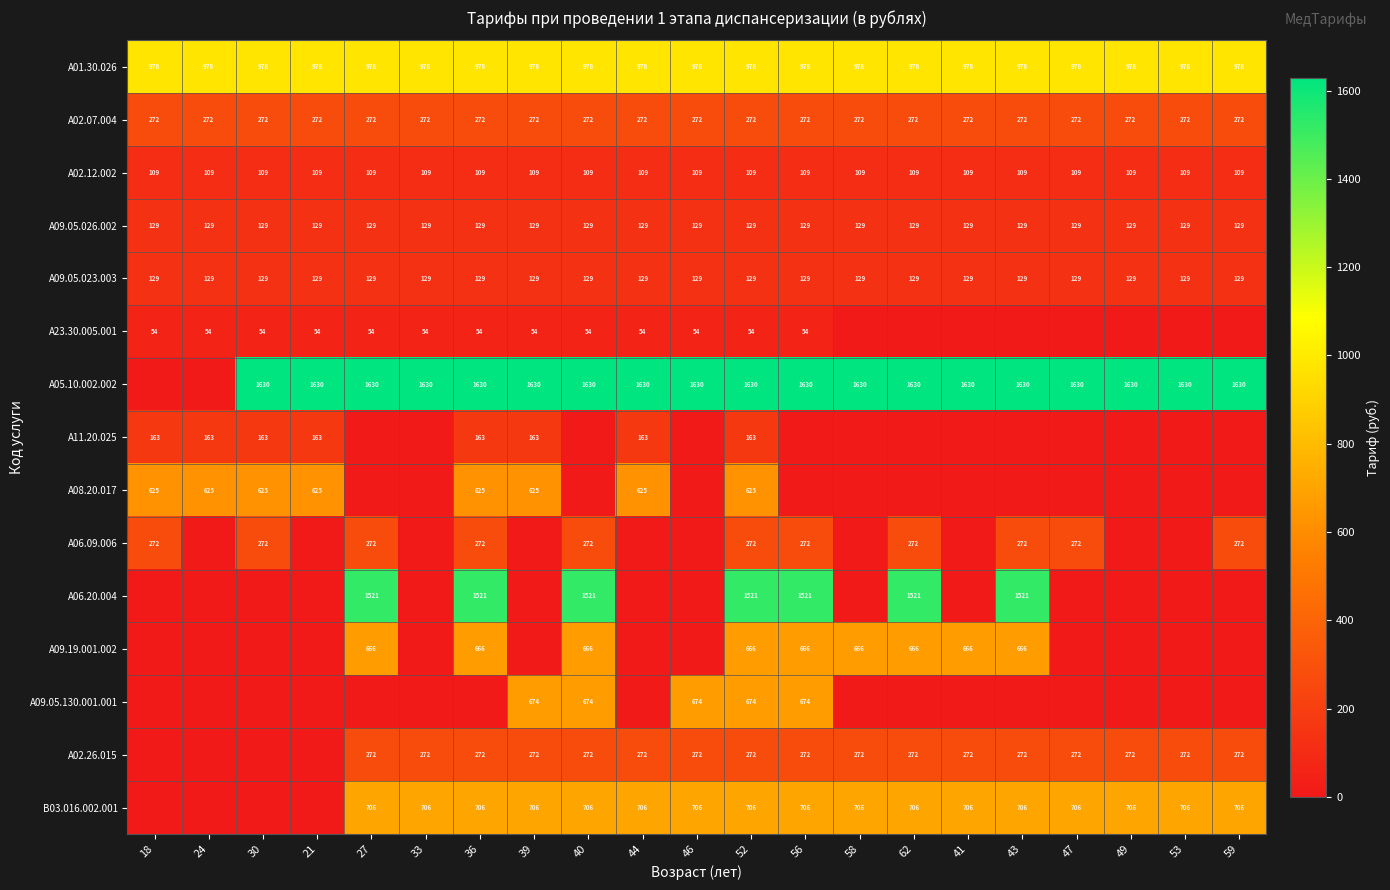

What is the sum of the A02.07.004 values at 56 and 36?

544